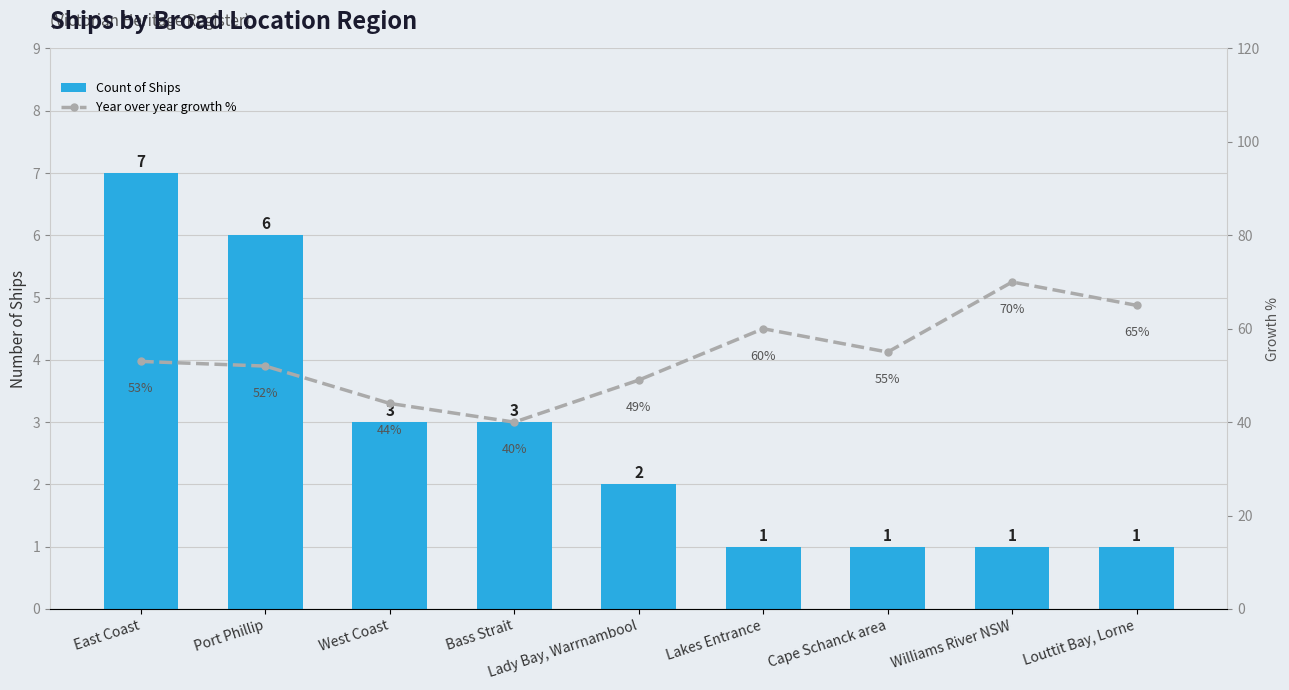

What is the label of the 6th bar from the right?

Bass Strait